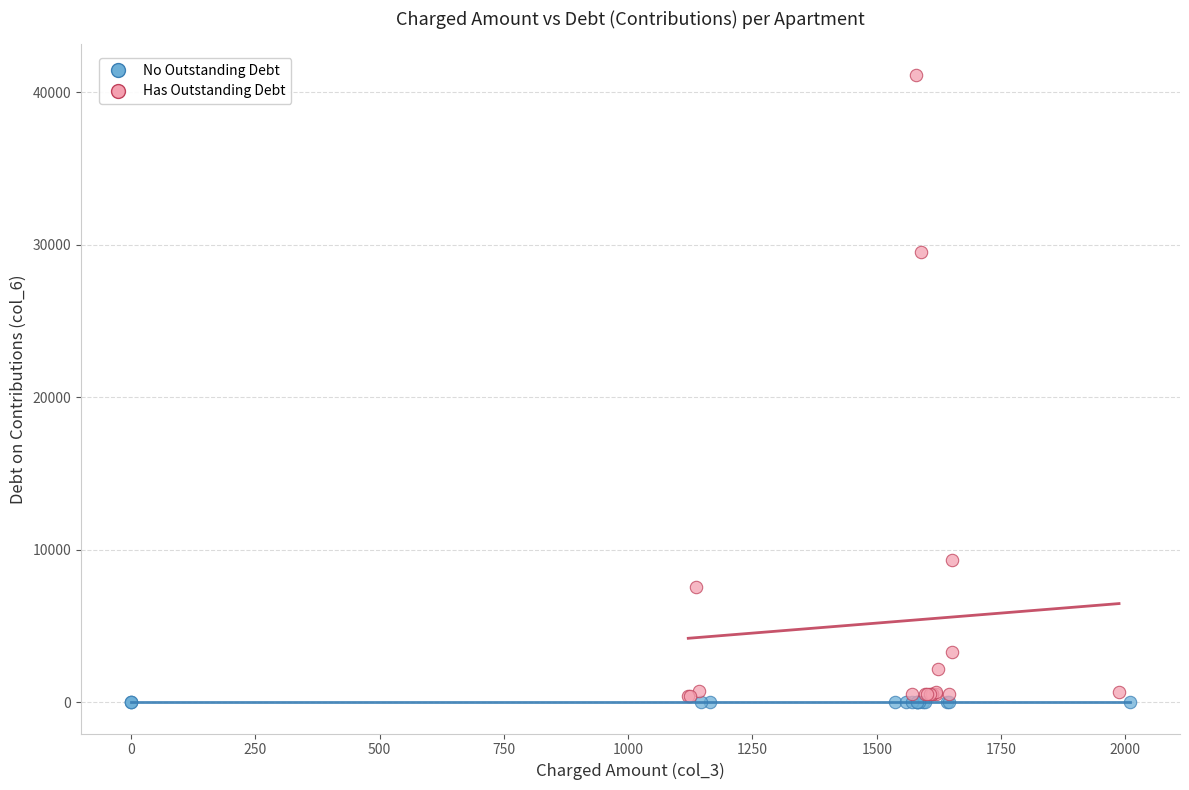

Which series contains the lowest Y value?

No Outstanding Debt